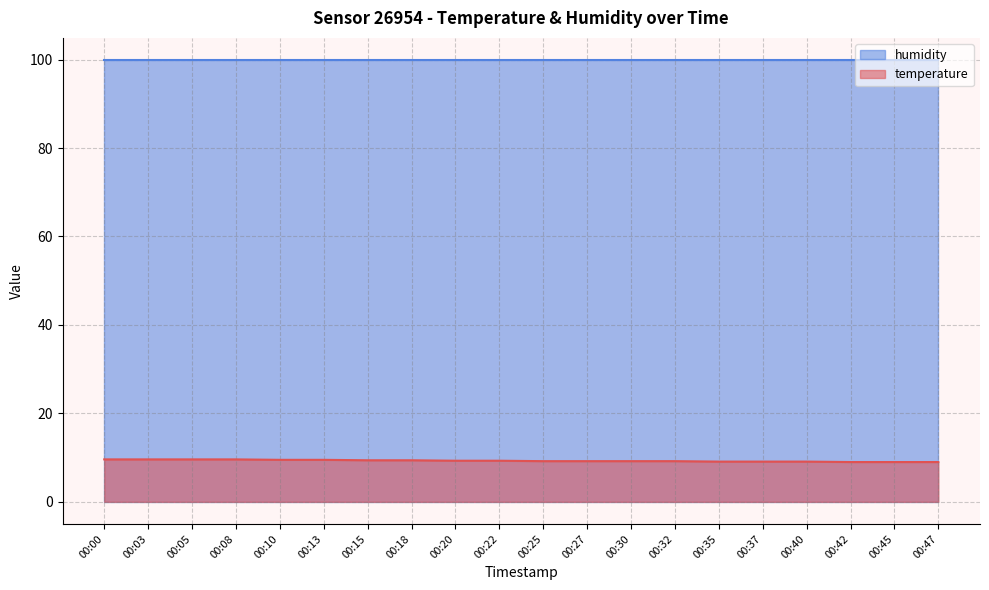

List the labels in order of value, largest first.

00:00, 00:03, 00:05, 00:08, 00:10, 00:13, 00:15, 00:18, 00:20, 00:22, 00:25, 00:27, 00:30, 00:32, 00:35, 00:37, 00:40, 00:42, 00:45, 00:47